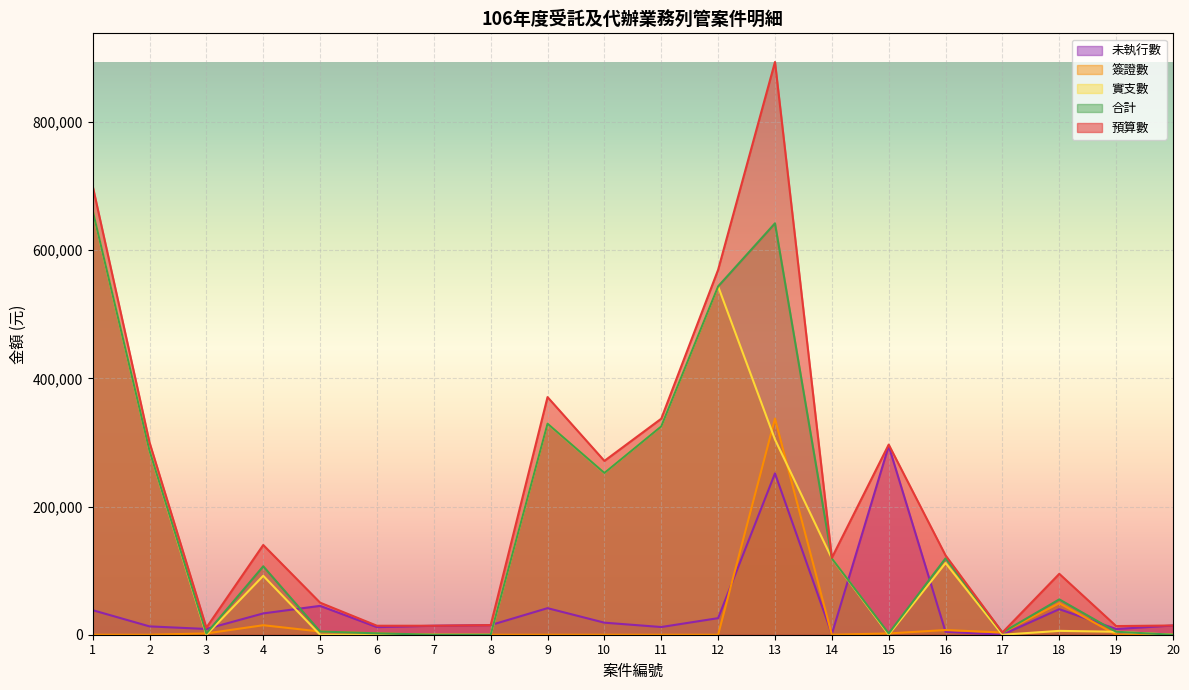

Rank the series by their maximum value, from highest to lowest.

預算數, 實支數, 合計, 簽證數, 未執行數